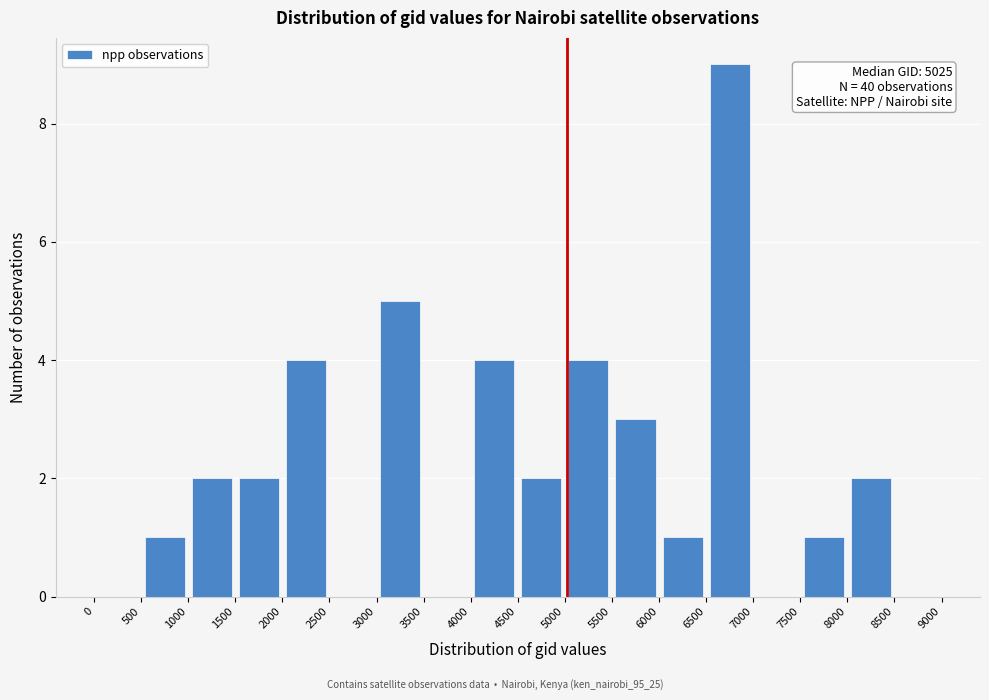

Over which range of the x-axis is the bar tallest?

6500 to 7000